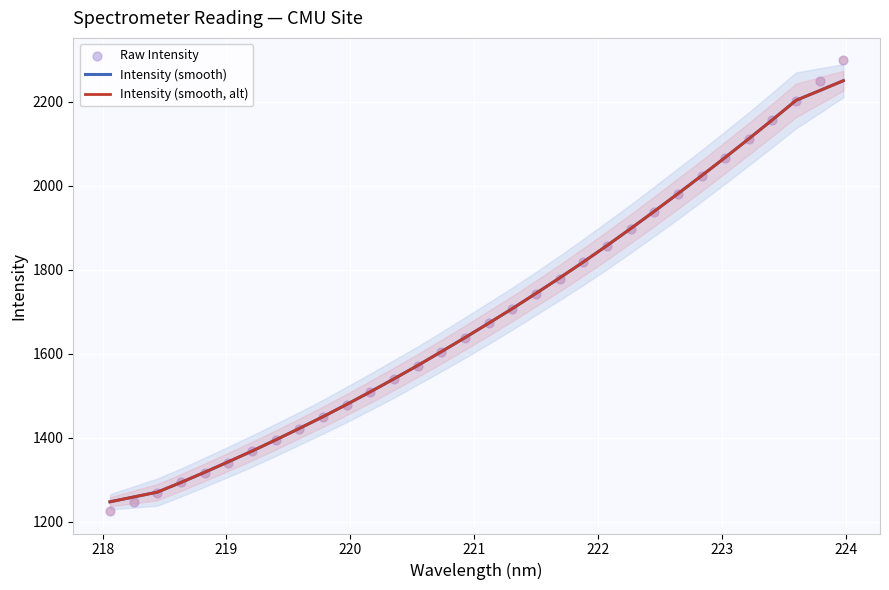

Which series has the largest total across all categories?

Raw Intensity